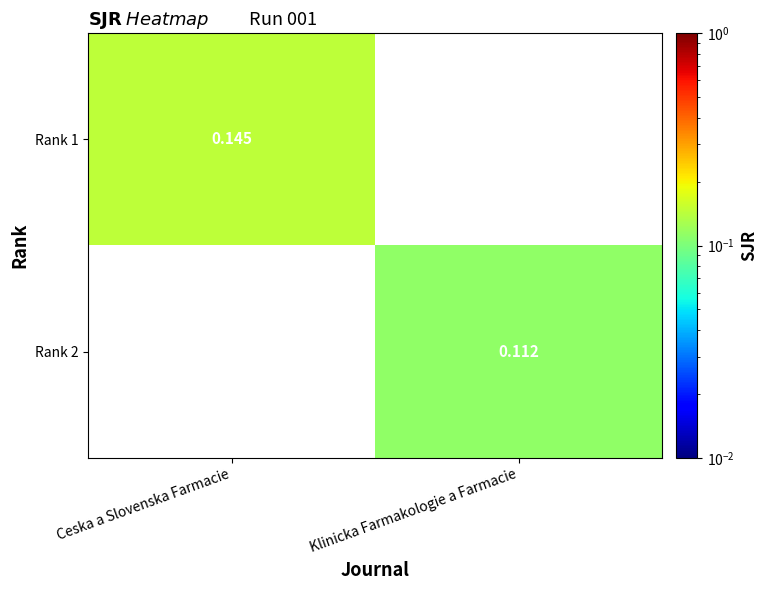

Rank the series by their average value, from lowest to highest.

Rank 1, Rank 2